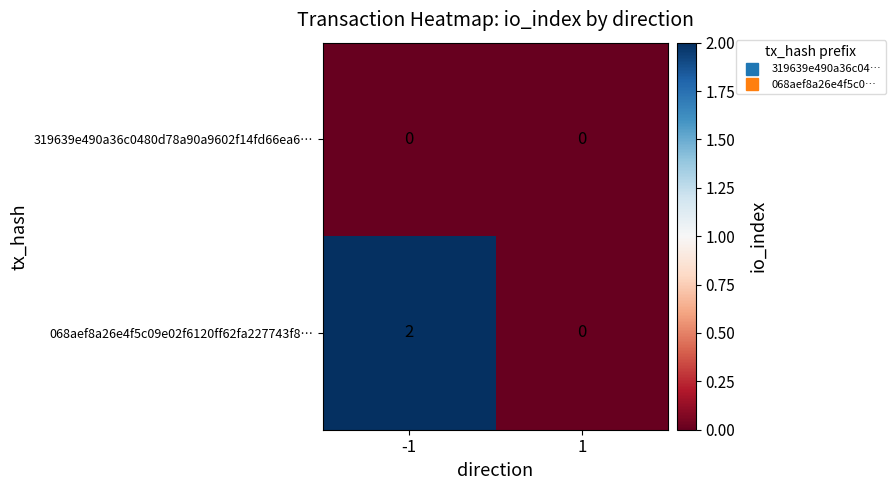

The value of 319639e490a36c0480d78a90a9602f14fd66ea6… at 1 is 0. True or false?

True